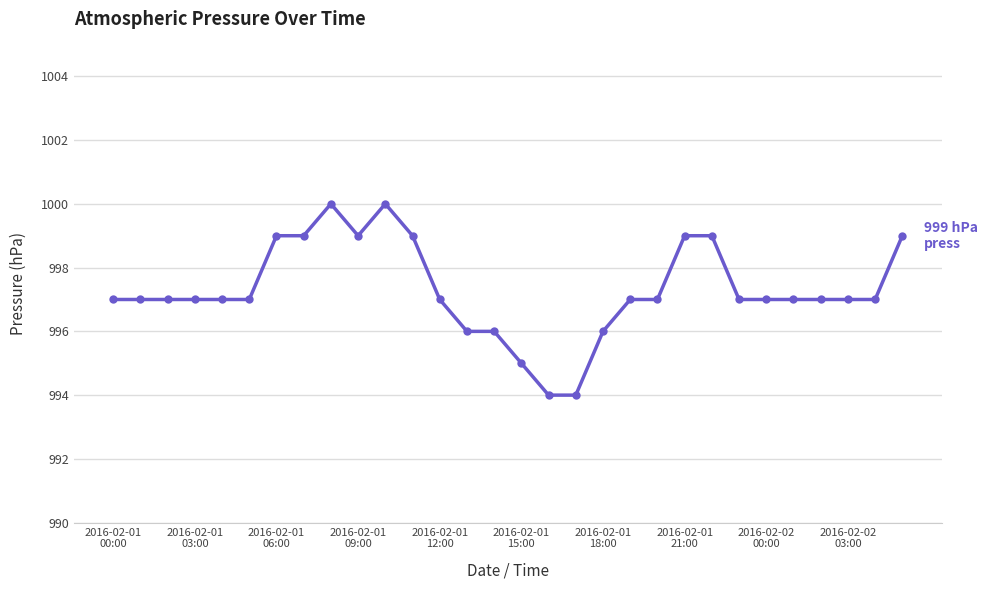

What is the greatest value displayed?

1000